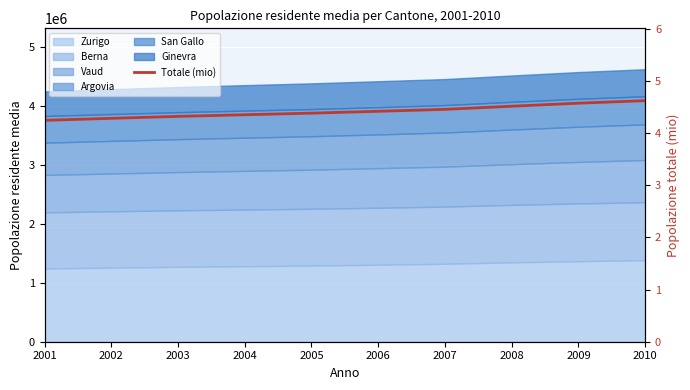

Rank the categories by value from lowest to highest.

2001, 2002, 2003, 2004, 2005, 2006, 2007, 2008, 2009, 2010